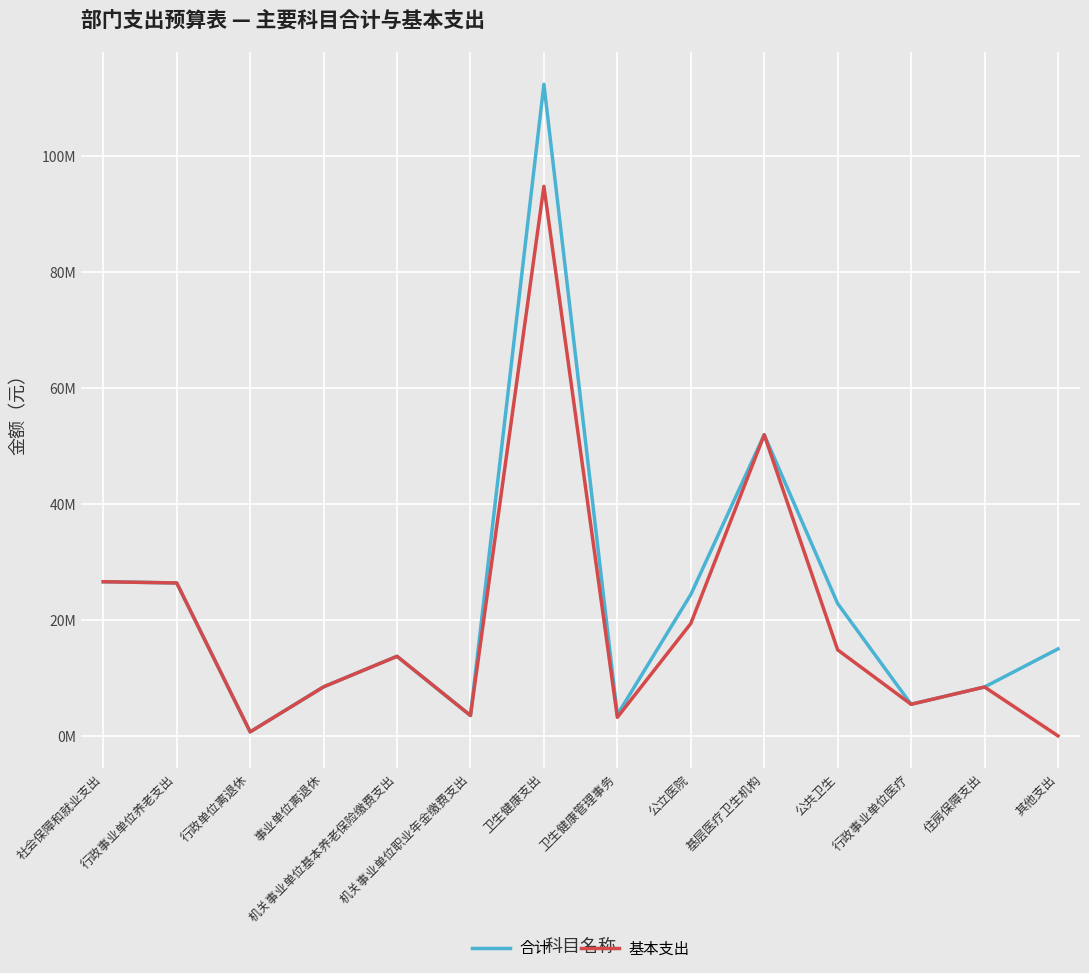

Where is 合计 nearest to the value 56576572?

基层医疗卫生机构